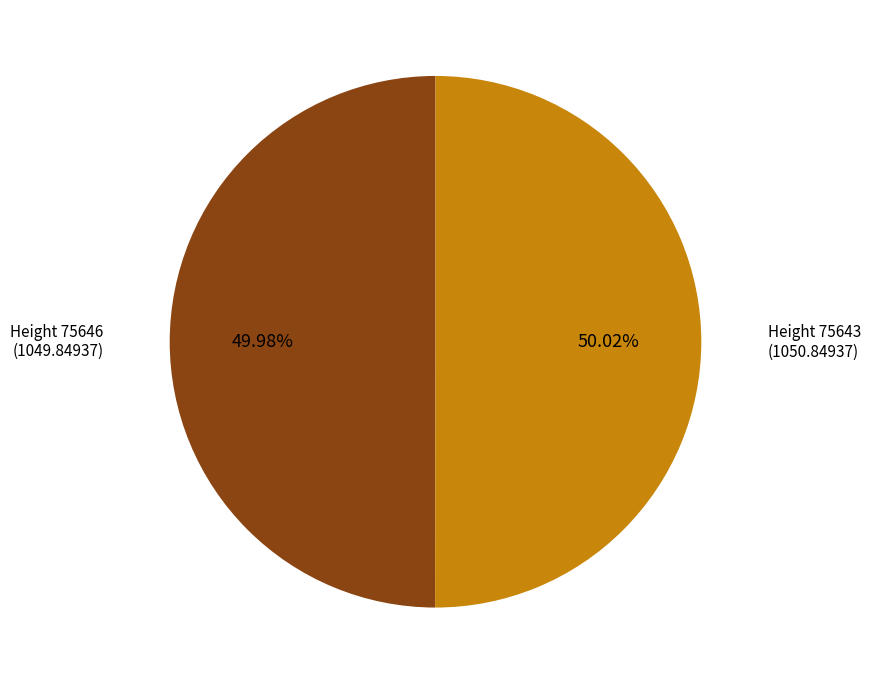

Is there any slice that represents more than half of the pie?

Yes